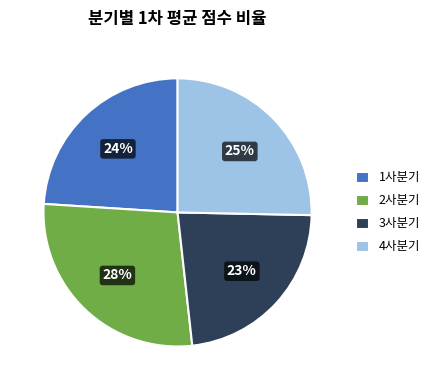

To the nearest percent, what is the combined percentage of 3사분기 and 1사분기?

47%